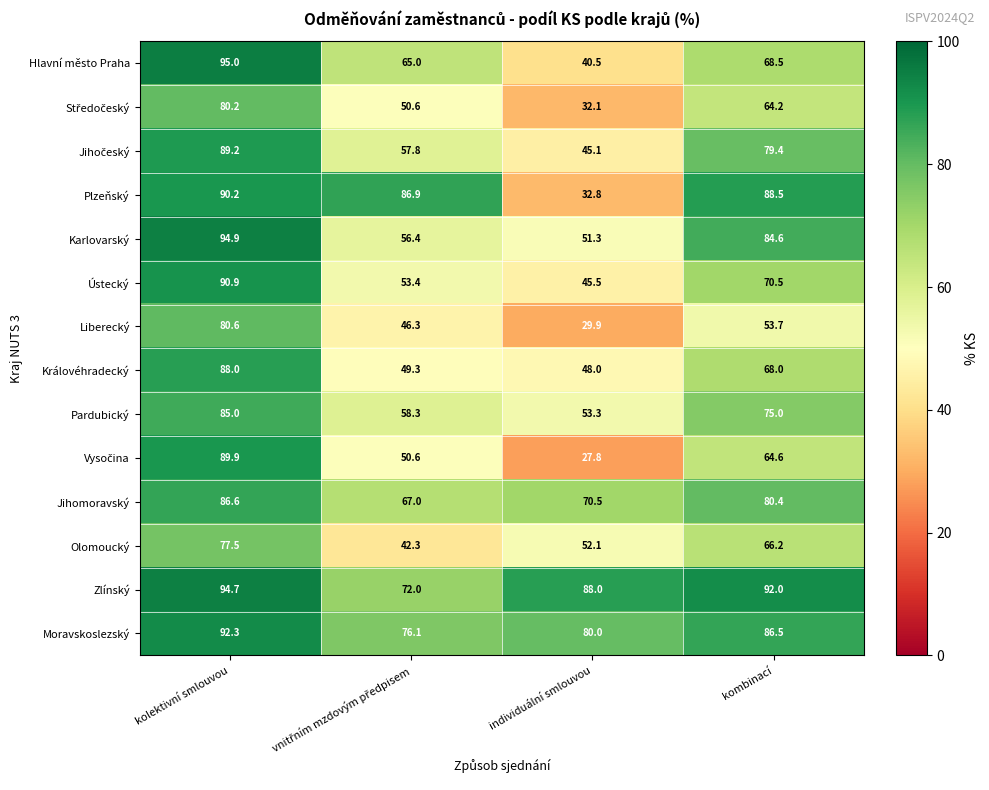

What is the spread (max minus min) of values at individuální smlouvou?

60.2